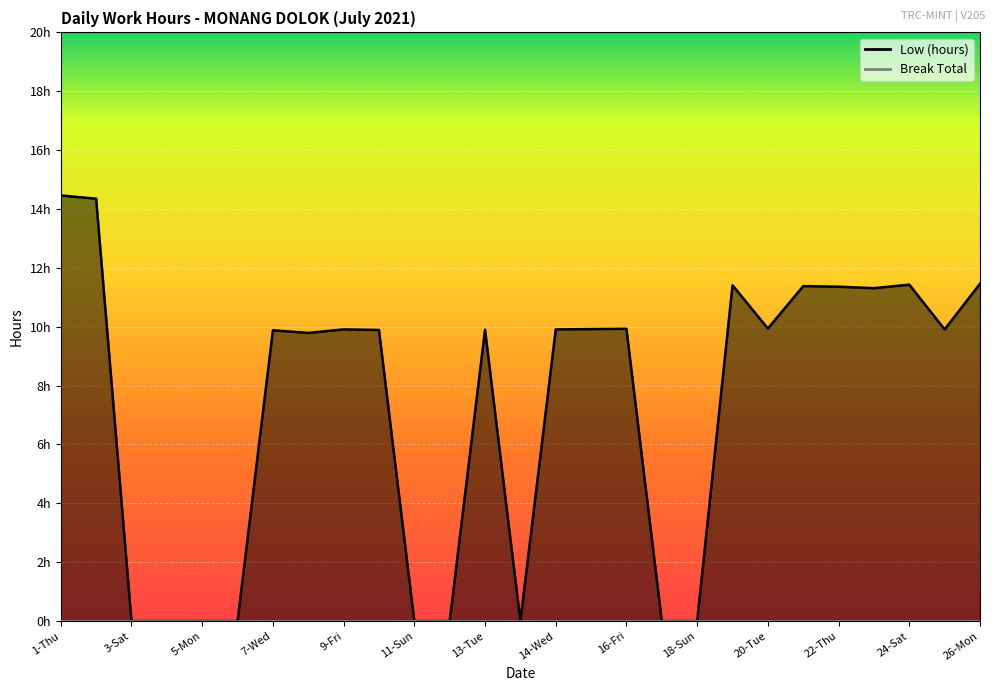

How many values are above zero?

18